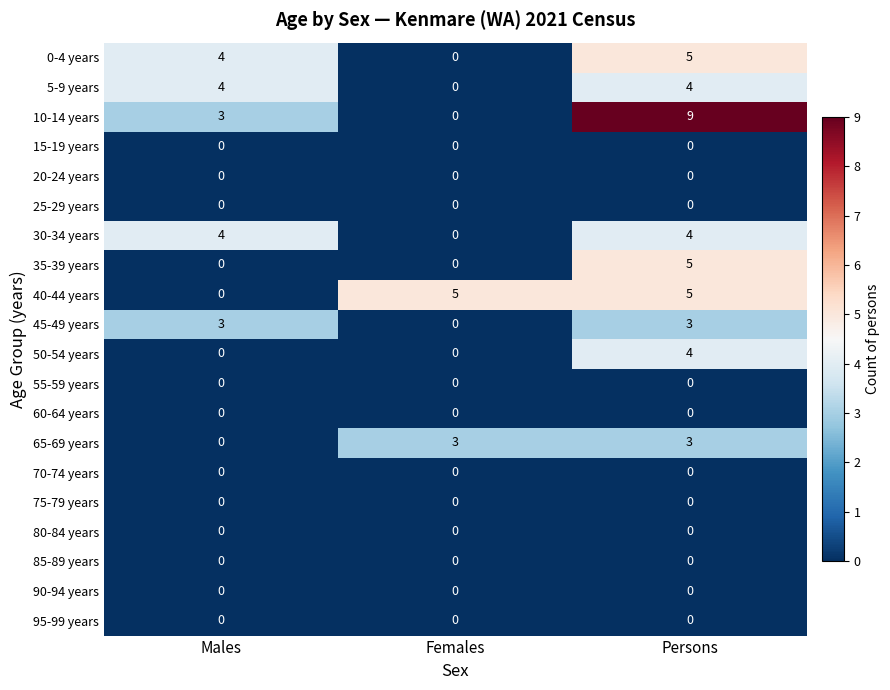

What is the maximum value shown in the chart?

9